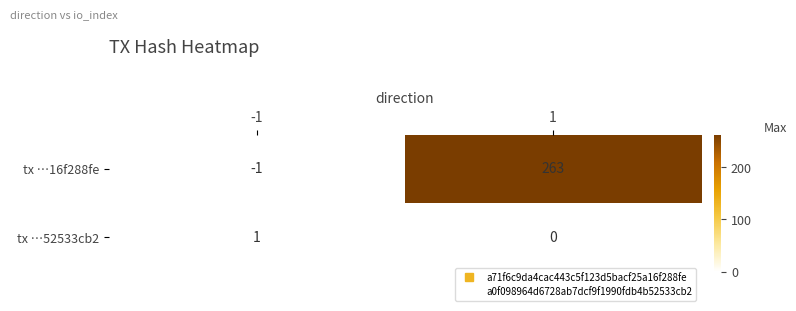

Which label corresponds to the largest value in the chart?

1